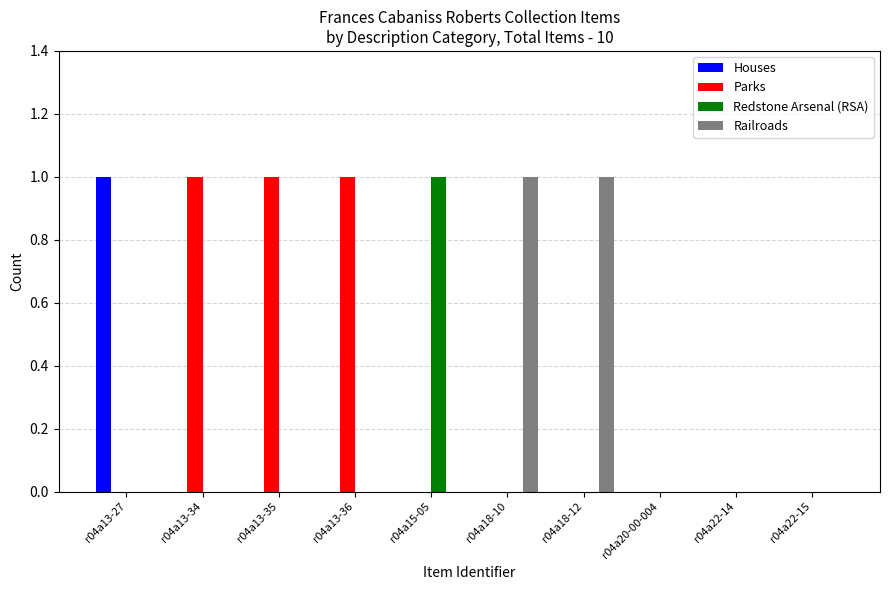

What is the sum of all Parks values?

3